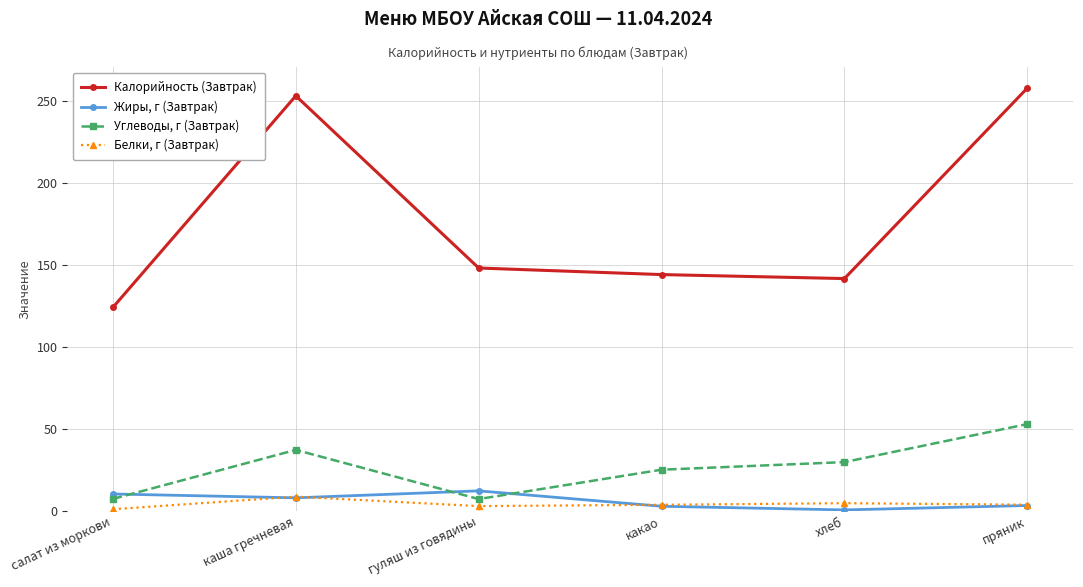

What is the difference between the highest and lowest values at какао?

141.3